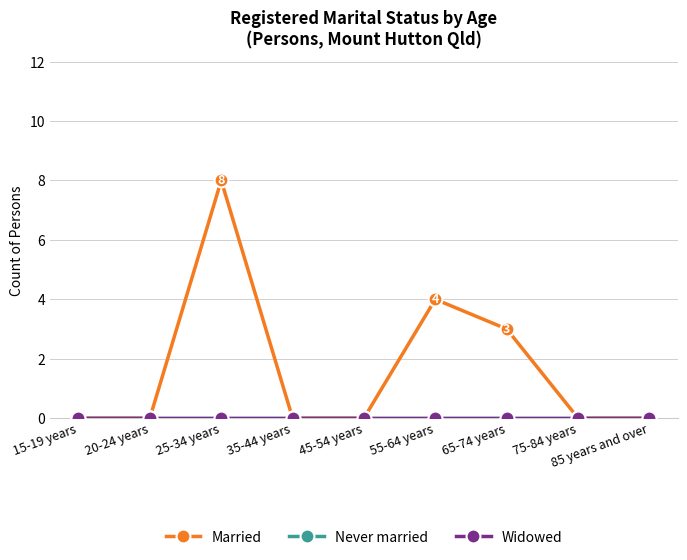

At how many categories does at least one series exceed 5?

1